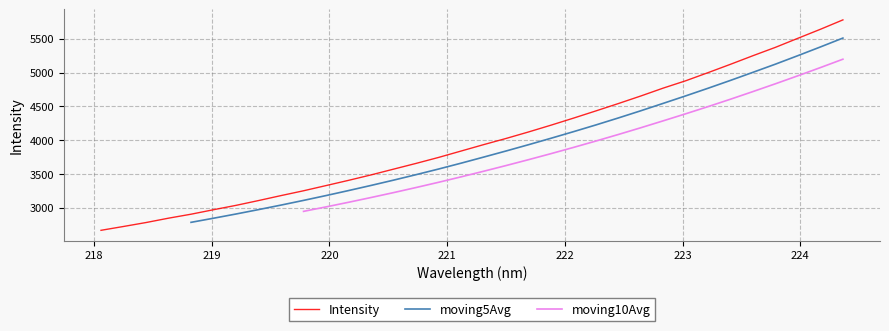

What is the maximum value for Intensity?

5778.5